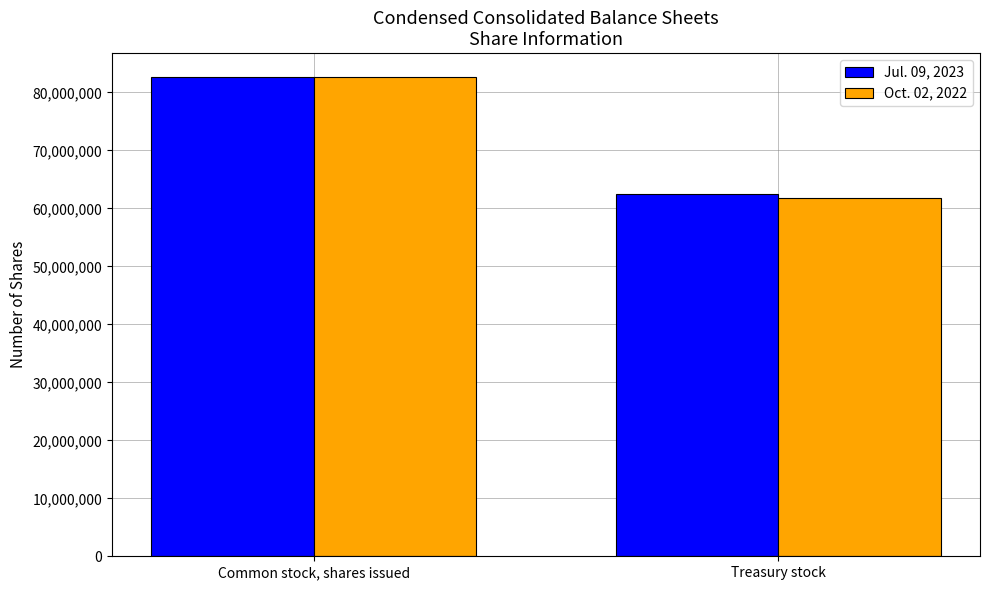

Reading left to right, what are all the values shown in this chart?

Jul. 09, 2023: 82645814	62538138
Oct. 02, 2022: 82580599	61799221